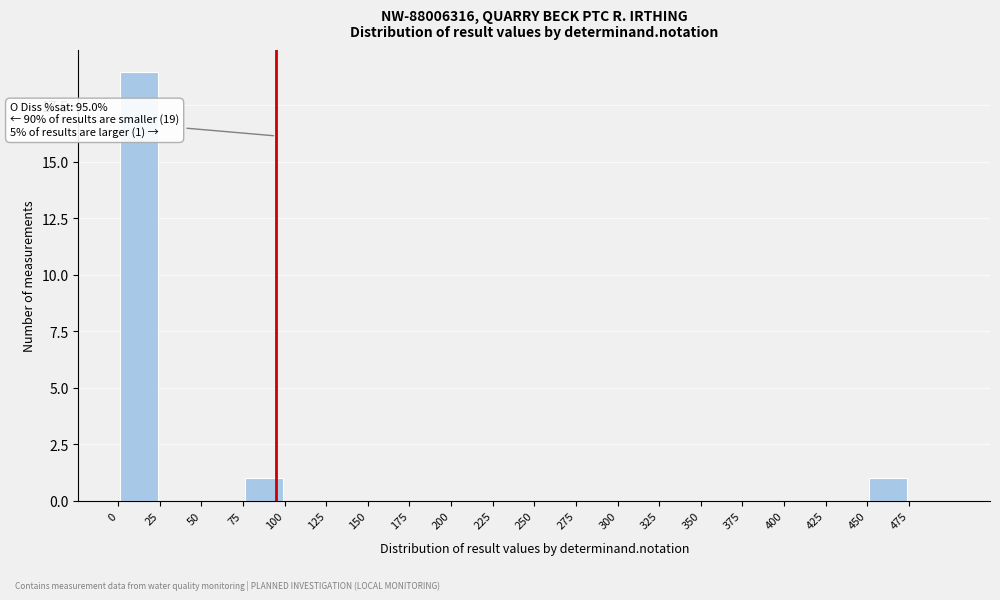

Over which range of the x-axis is the bar tallest?

0 to 25